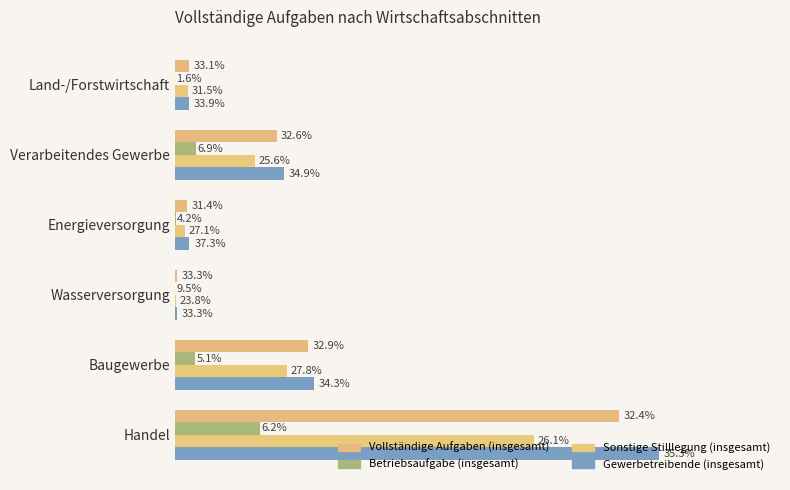

How many bars are there in each group?

4